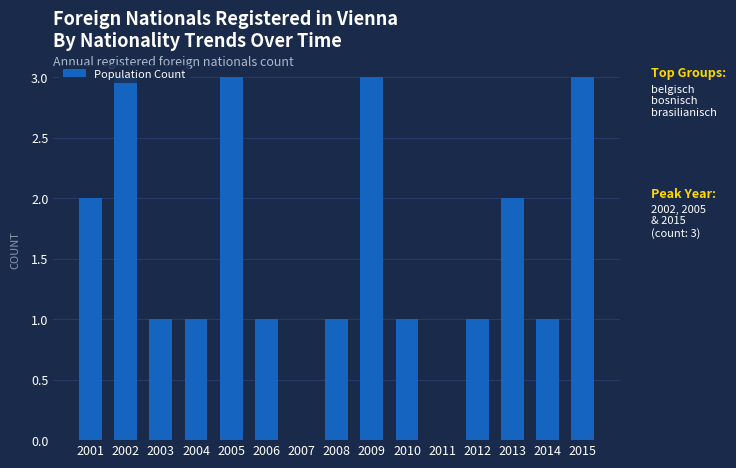

The chart shows a value of 0 at 2010. True or false?

False